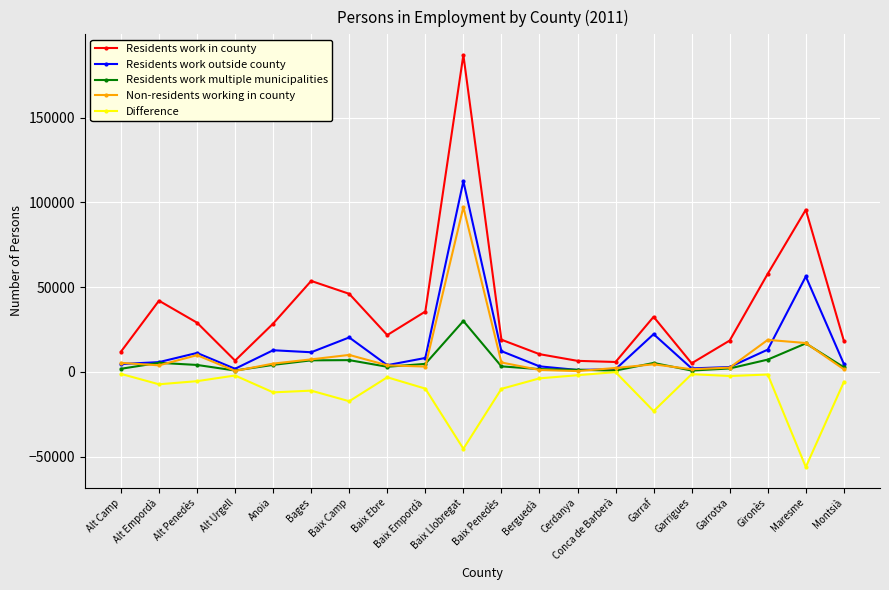

How many values in the Residents work in county series are below 28511?

10